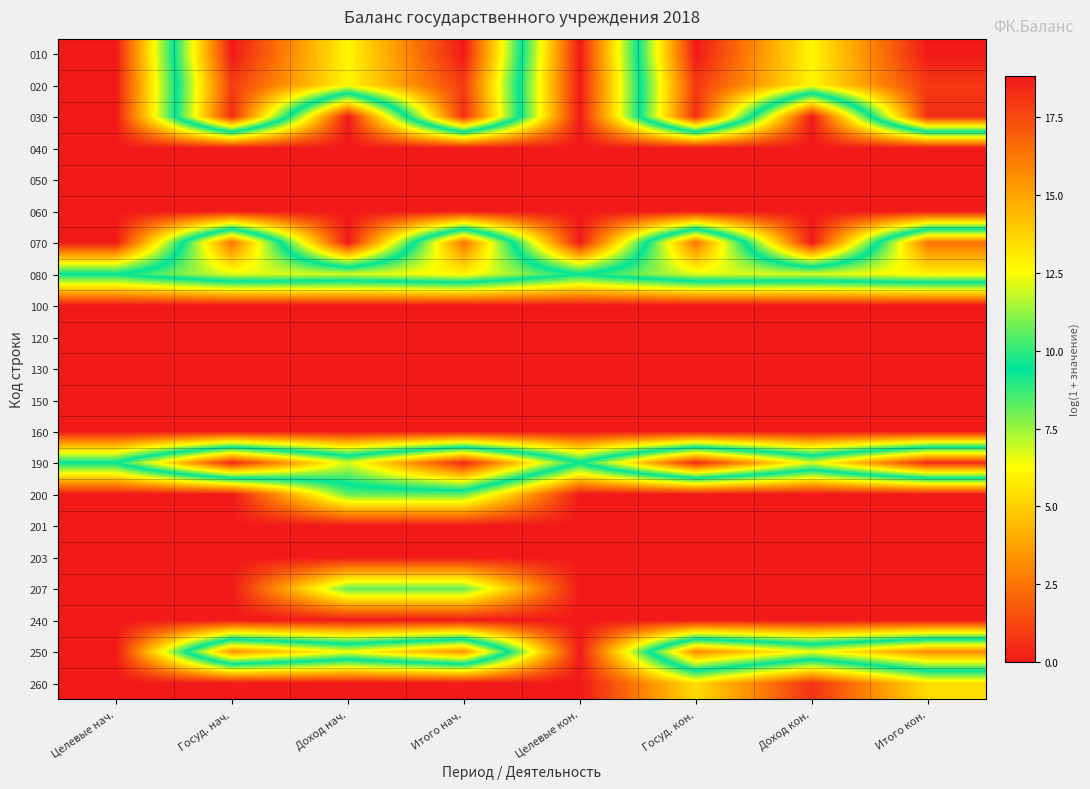

What is the difference between the highest and lowest values at Госуд. нач.?

18.8